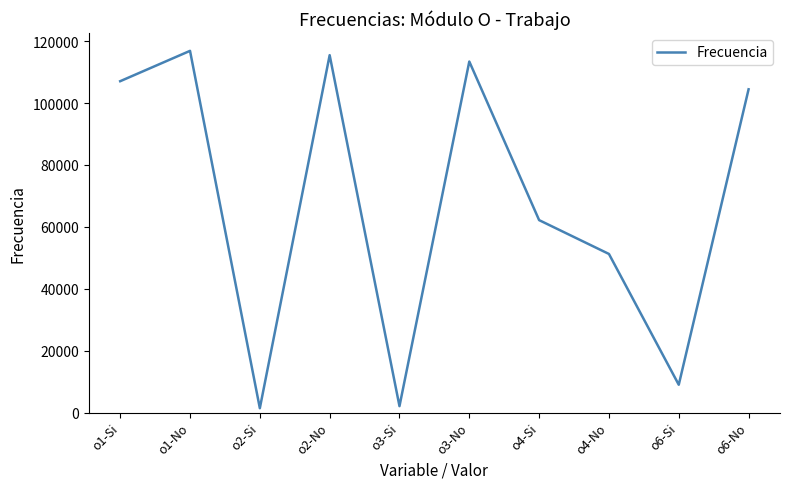

What is the difference between the values at o4-No and o1-Si?

55832